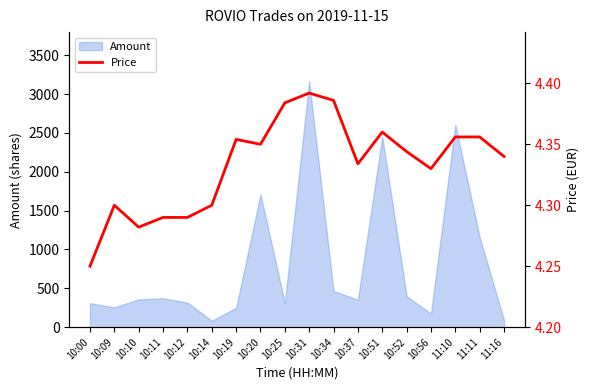

Reading right to left, transcribe all the data shown in this chart.

4.3	4.4	4.4	4.3	4.3	4.4	4.3	4.4	4.4	4.4	4.3	4.4	4.3	4.3	4.3	4.3	4.3	4.2